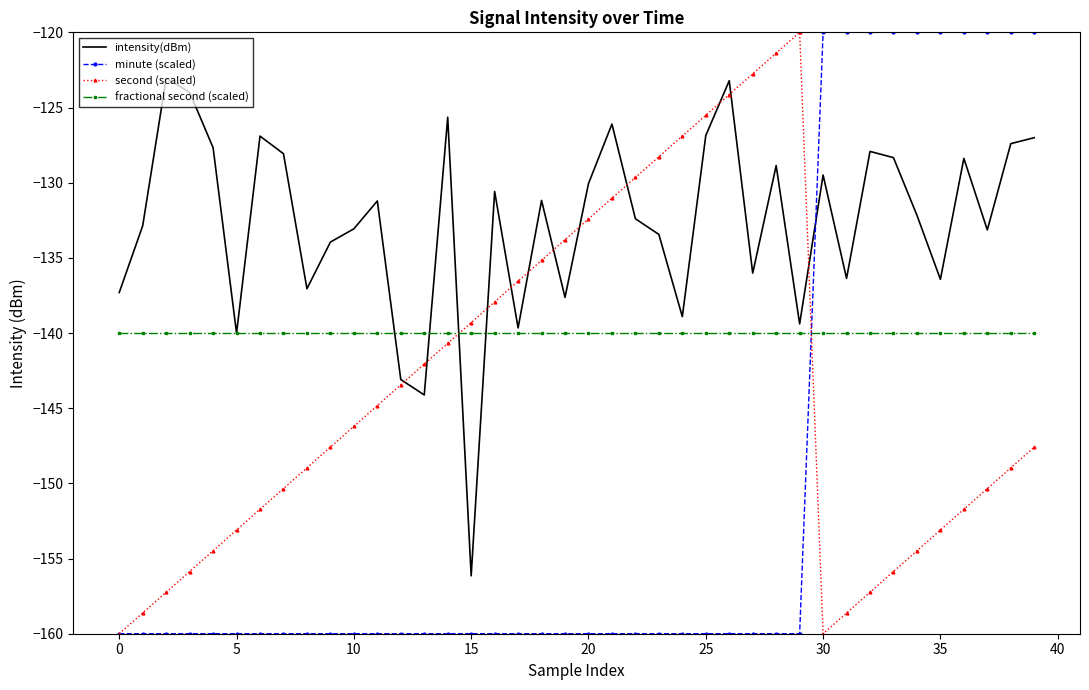

Rank the series by their average value, from lowest to highest.

minute (scaled), second (scaled), fractional second (scaled), intensity(dBm)